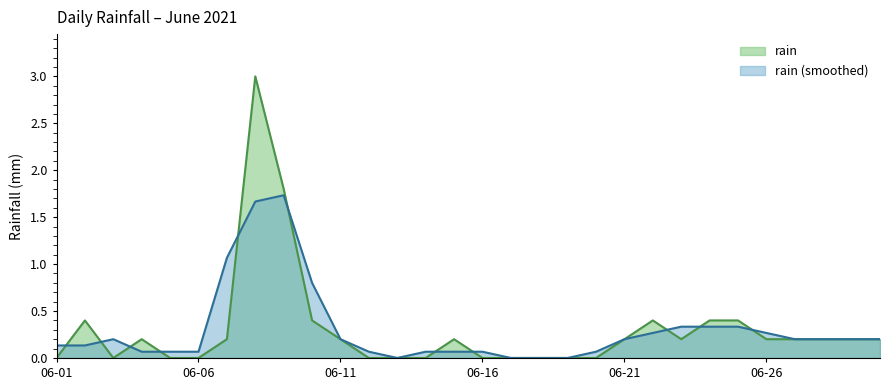

How many lines are shown in the chart?

2